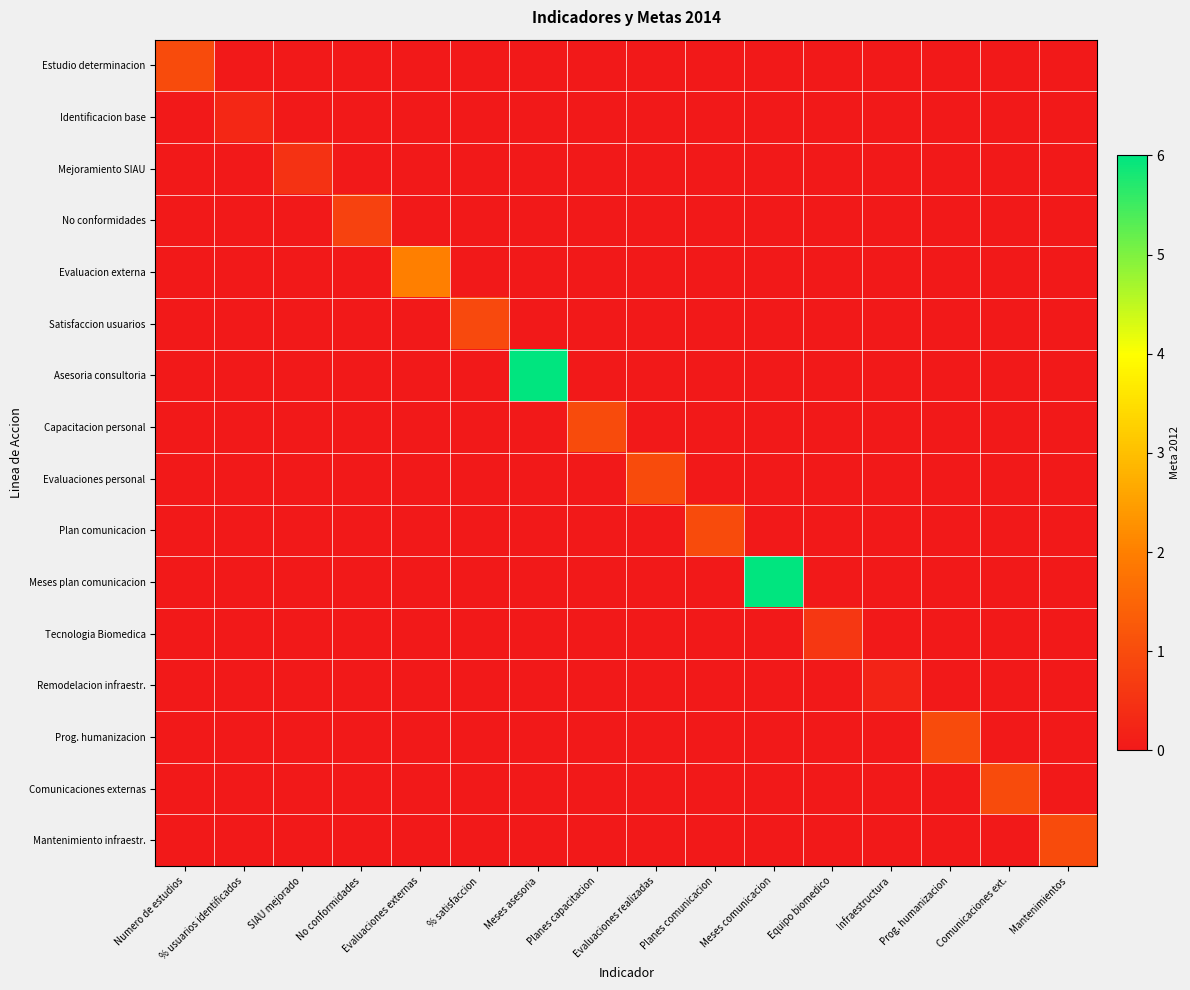

At how many categories does at least one series exceed 4?

2